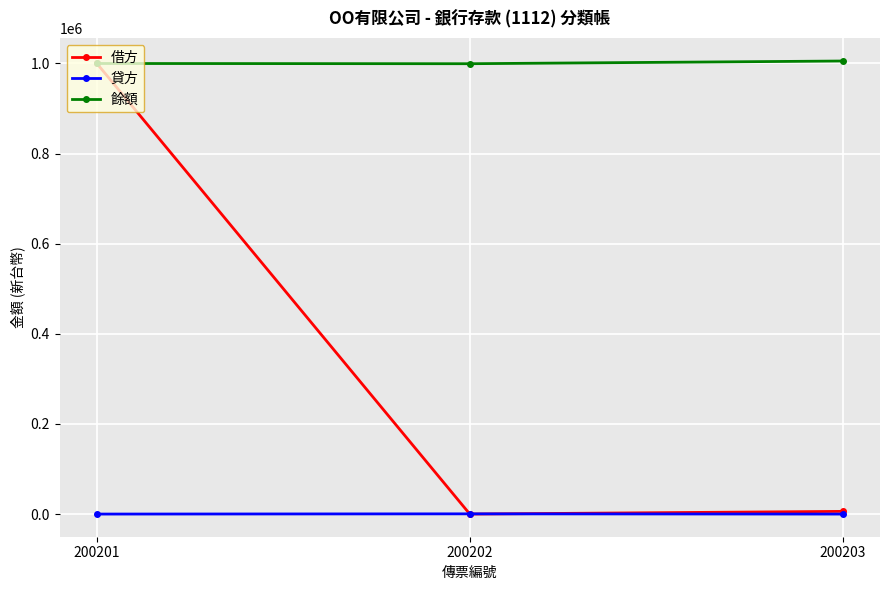

How many lines are shown in the chart?

3